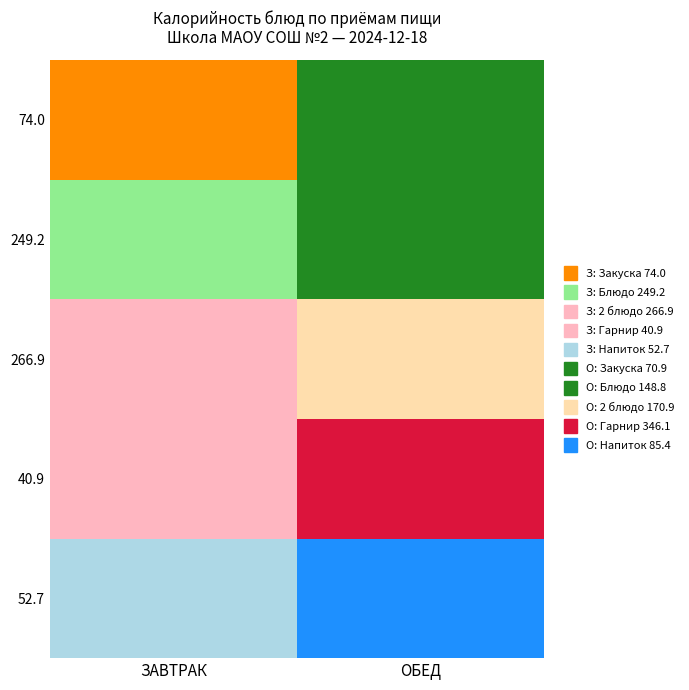

List the series in order of their overall mean, lowest first.

ЗАВТРАК, ОБЕД